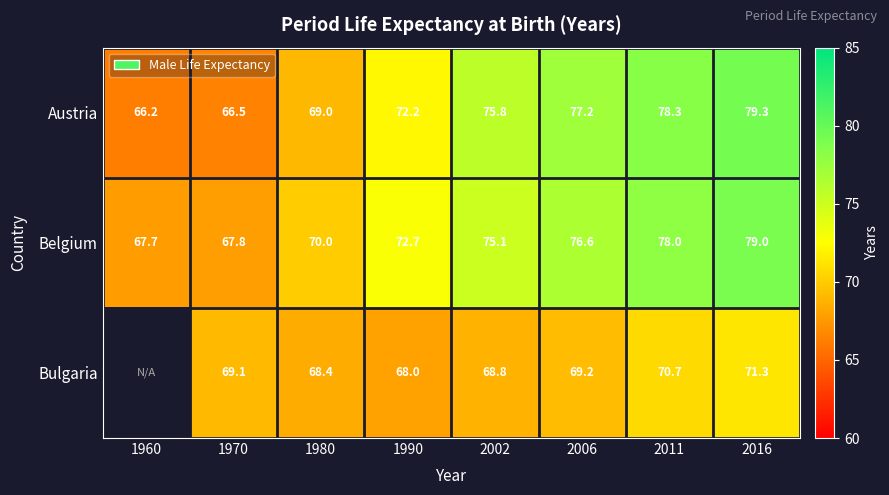

The value of Belgium at 2016 is 37.5. True or false?

False